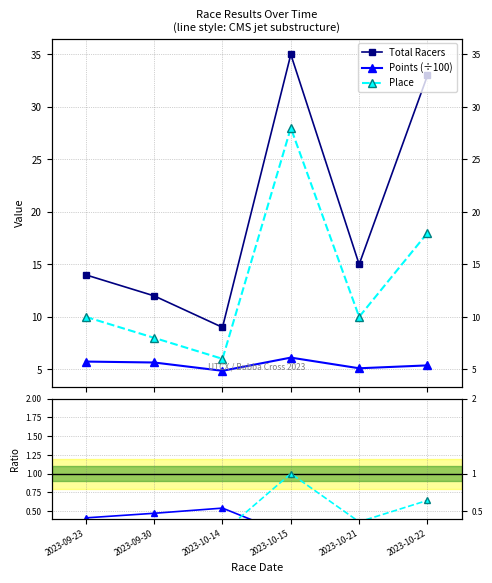

Which series has the largest total across all categories?

Total Racers